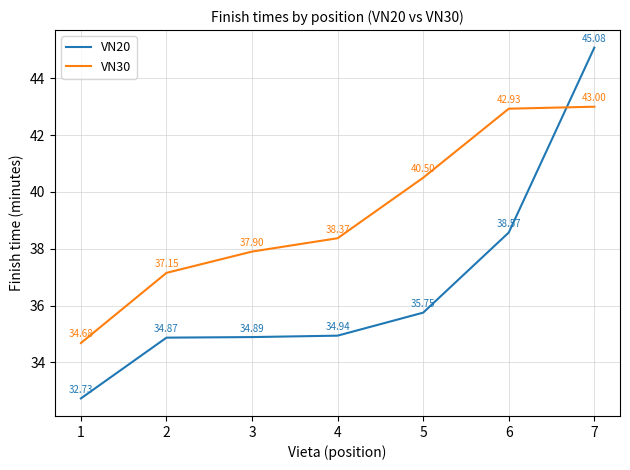

Rank the series by their maximum value, from highest to lowest.

VN20, VN30